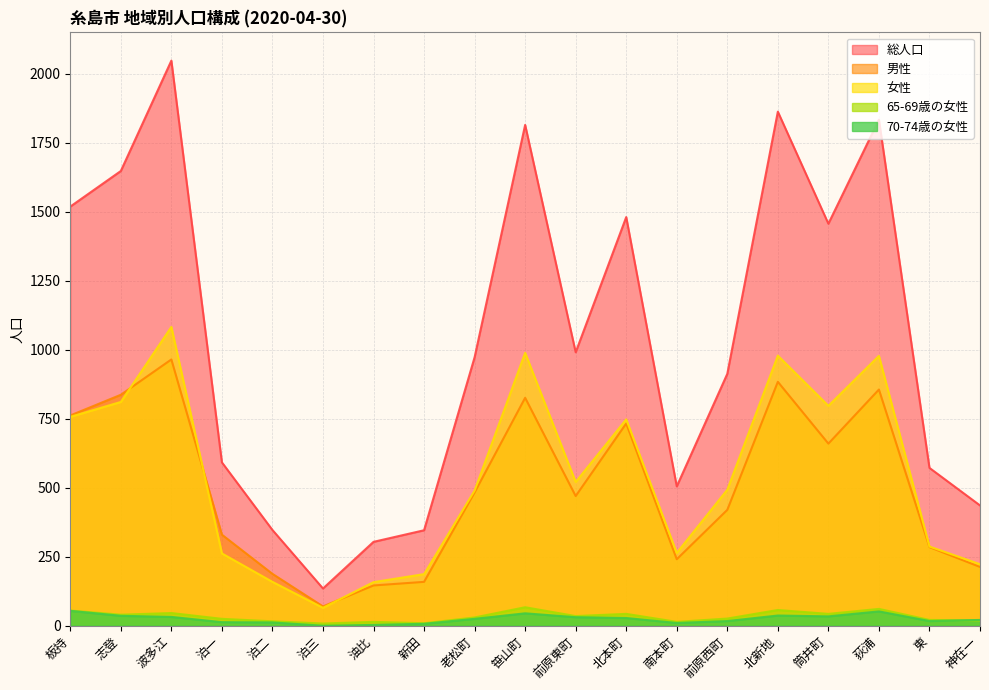

True or false: 総人口 has more than 1 interior local peaks.

True